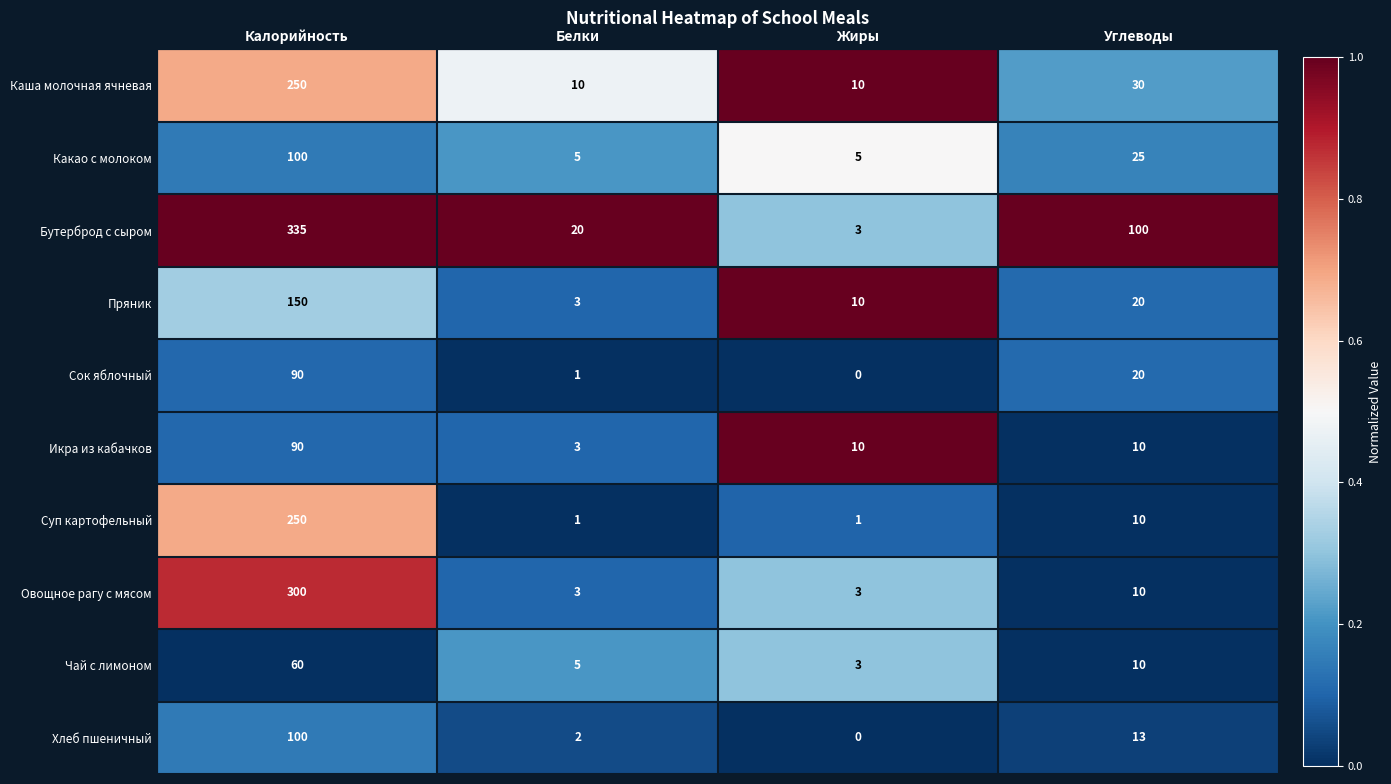

Is it true that Какао с молоком equals 2 at Белки?

False